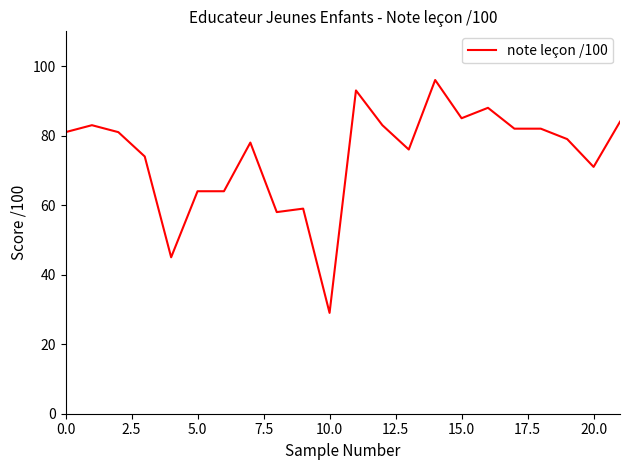

What is the greatest value displayed?

96